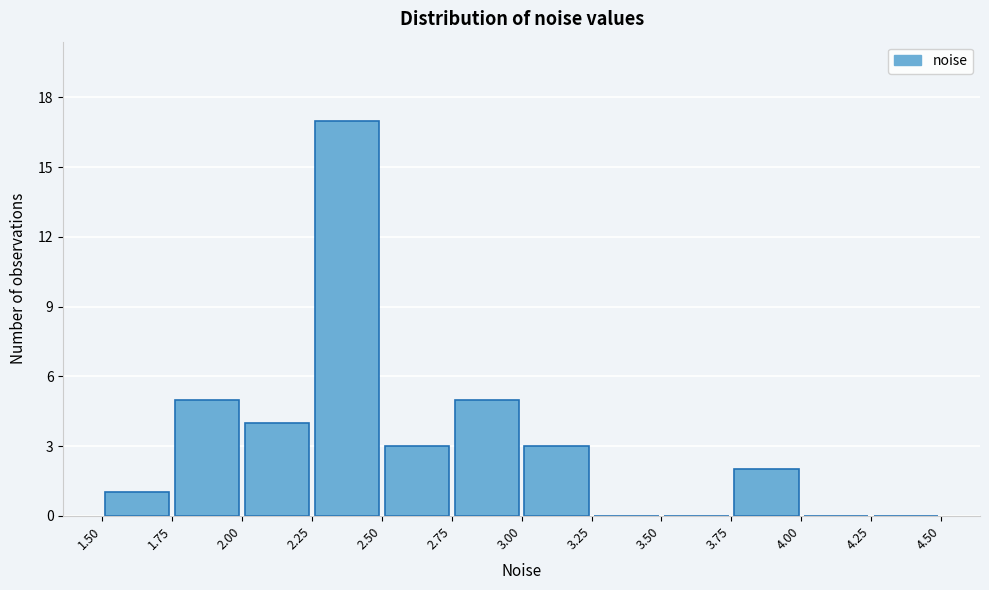

Reading left to right, transcribe this chart: for each bar, give the range it covers on the x-axis and its height. The values are not printed on the chart, so give them approximately, as read against the axis.

1.50 to 1.75: 1
1.75 to 2.00: 5
2.00 to 2.25: 4
2.25 to 2.50: 17
2.50 to 2.75: 3
2.75 to 3.00: 5
3.00 to 3.25: 3
3.25 to 3.50: 0
3.50 to 3.75: 0
3.75 to 4.00: 2
4.00 to 4.25: 0
4.25 to 4.50: 0